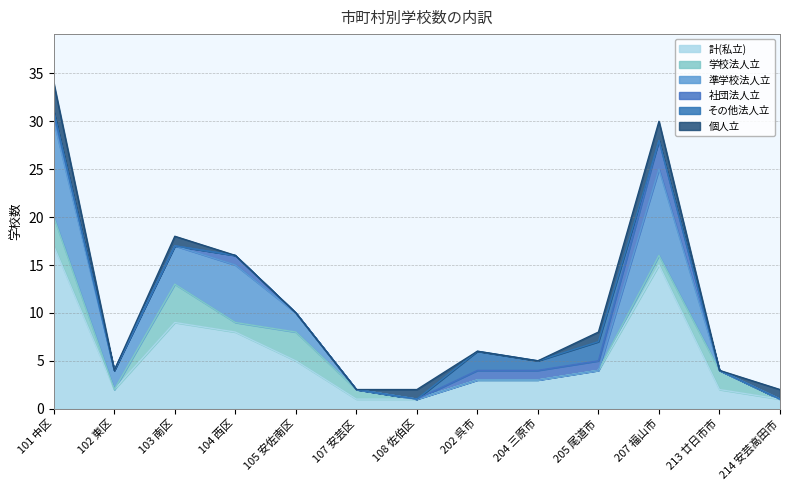

What is the sum of all 学校法人立 values?

15